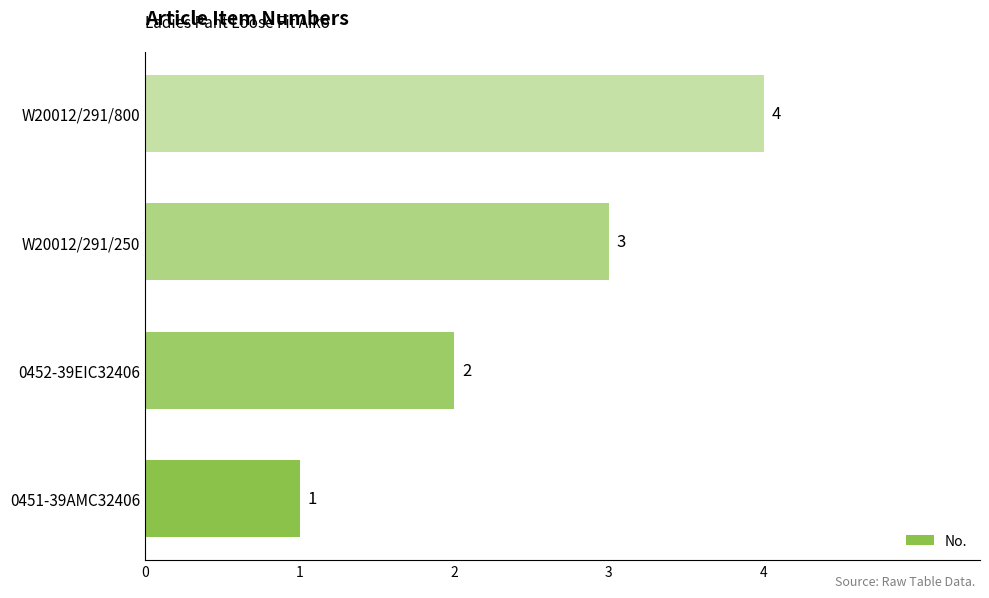

How many series are shown in this chart?

1